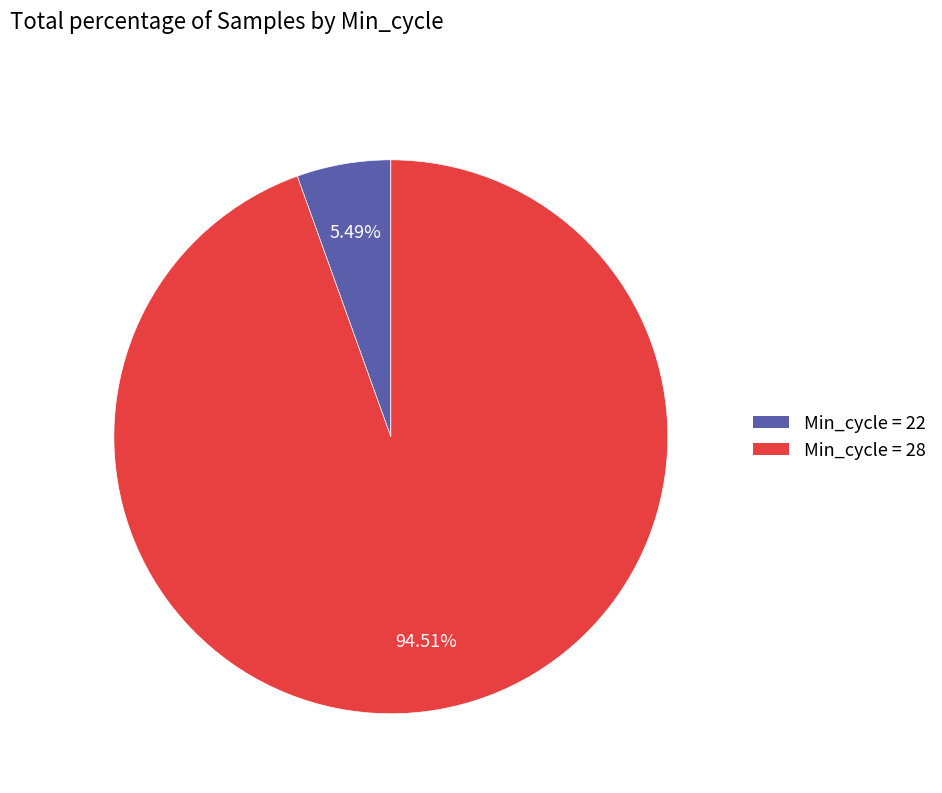

How many slices are in this pie chart?

2